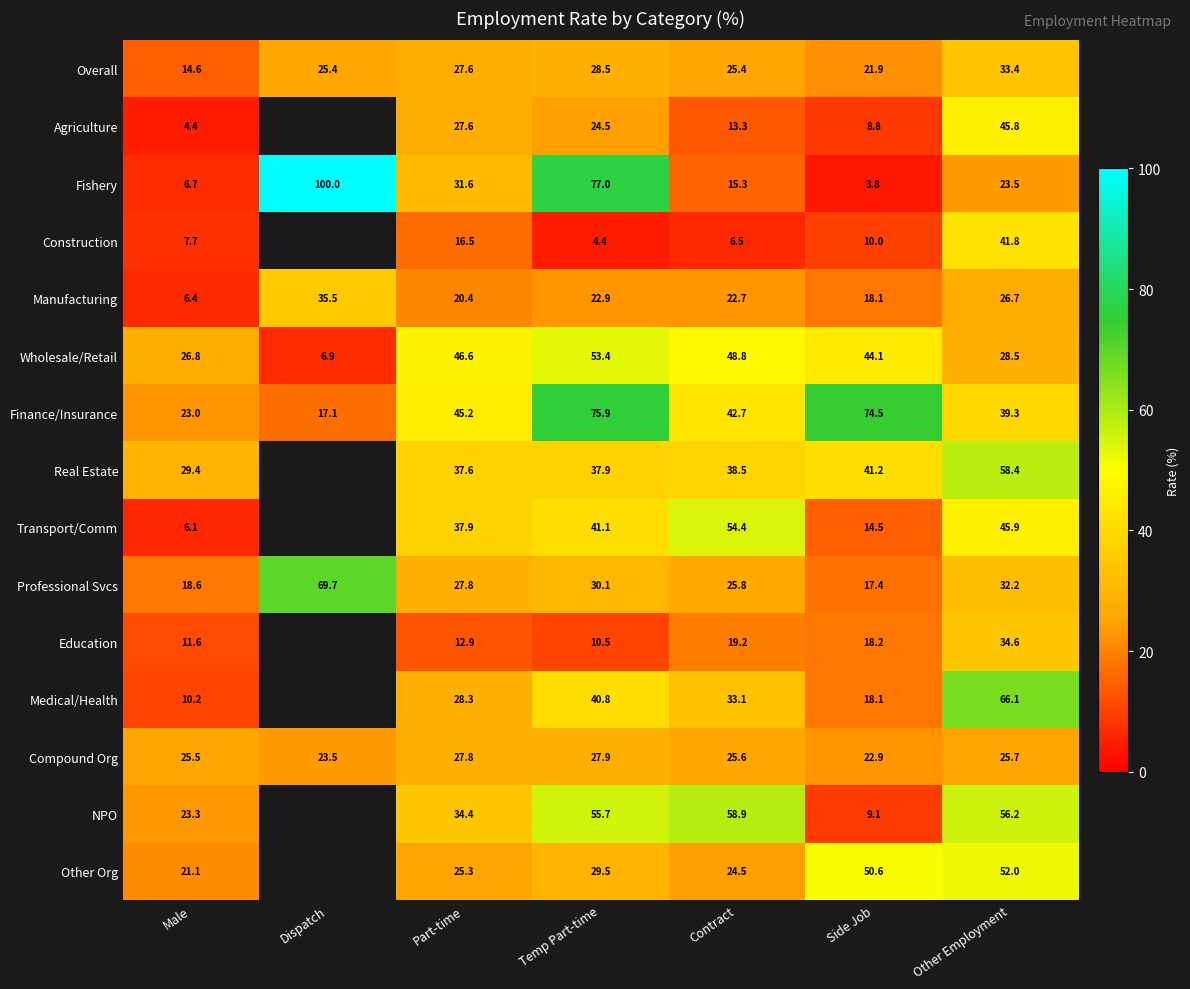

At how many categories does at least one series exceed 83?

1